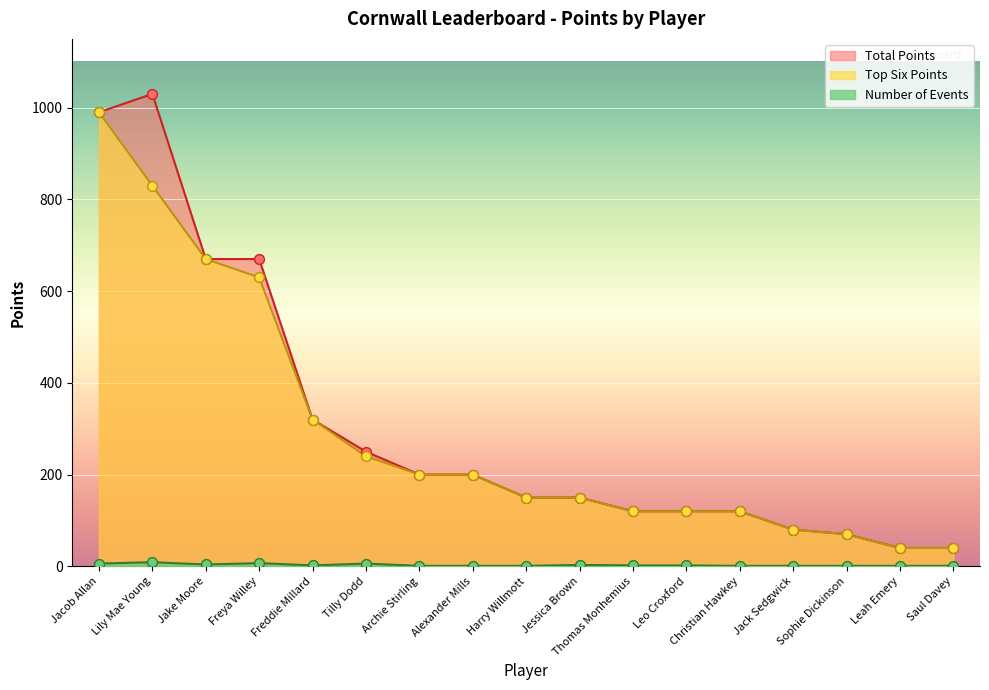

At which category is the sum across all series the highest?

Jacob Allan